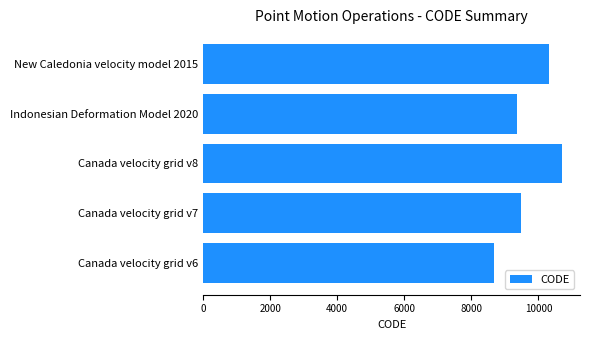

Is it true that the value at Canada velocity grid v6 is 5083?

False